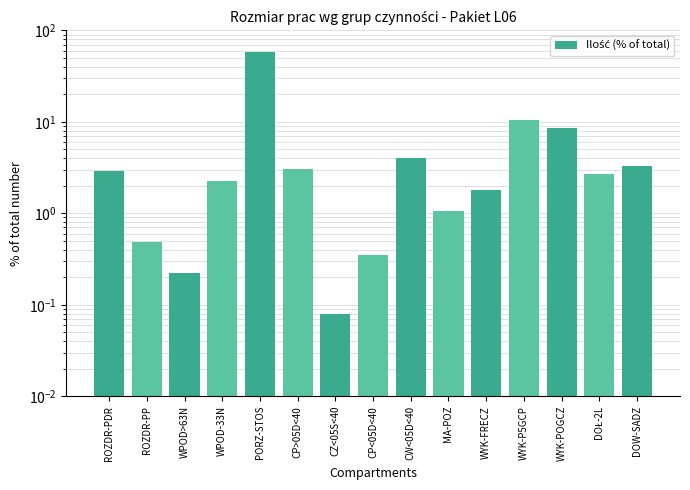

The value at CP>05D<40 is 3.0. True or false?

True